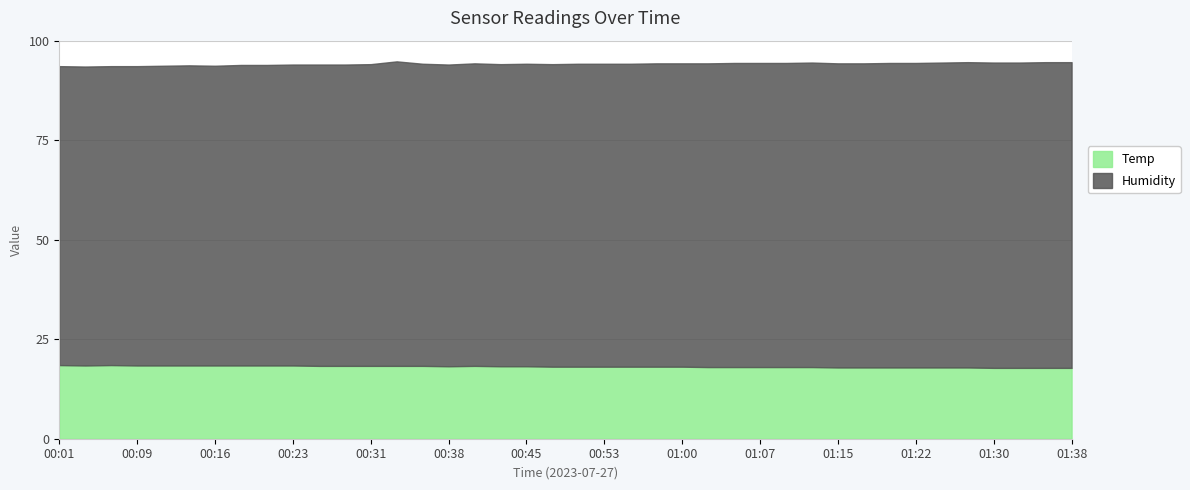

What are all the series names shown in the legend?

Temp, Humidity